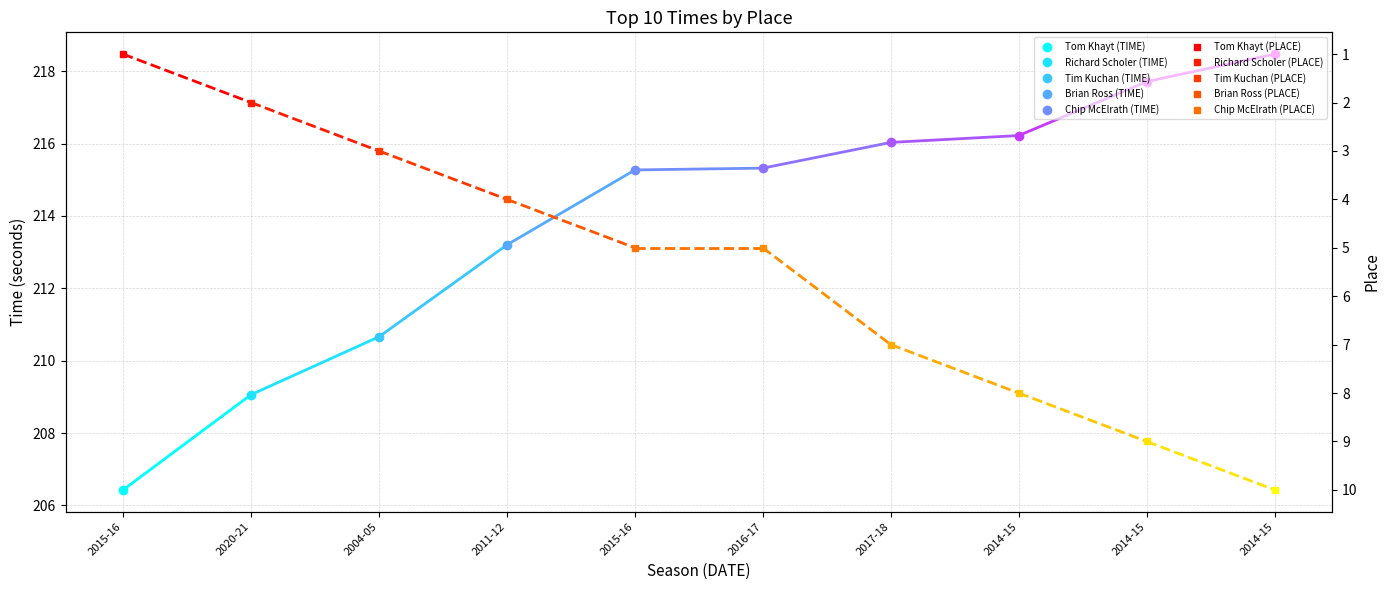

Is this an area chart (filled region under the line)?

No